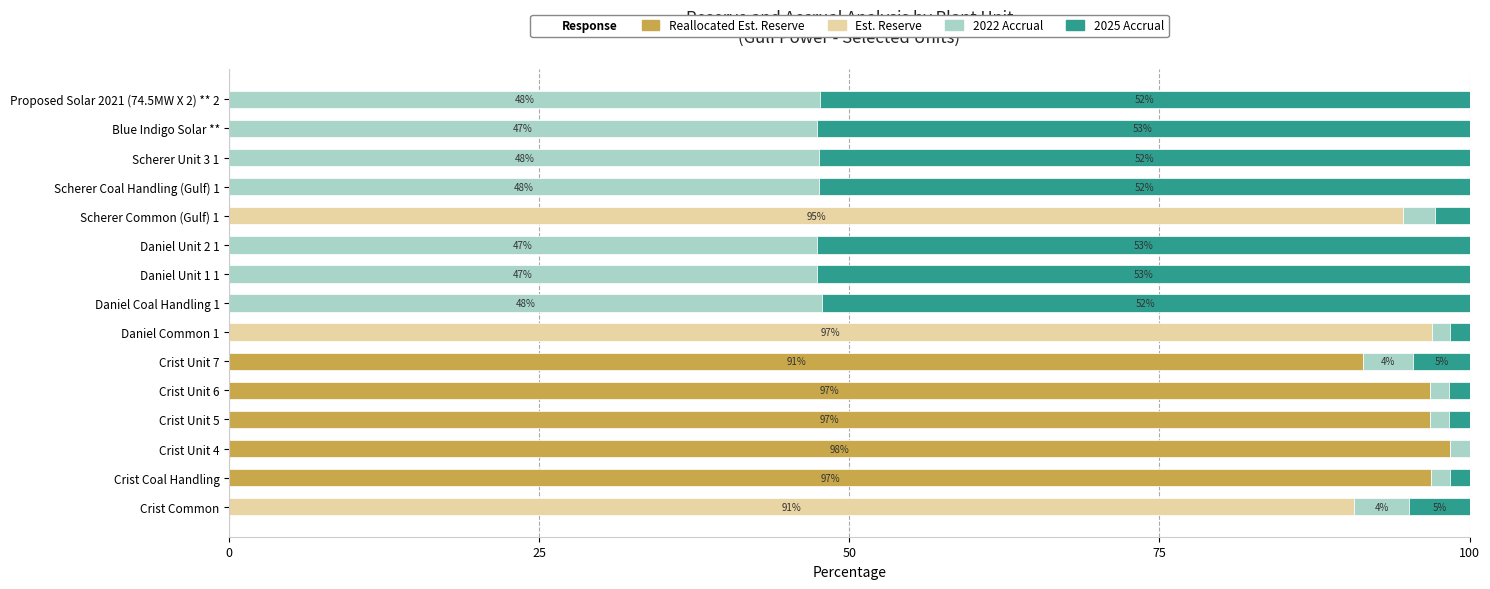

What is the total value across all series at Crist Unit 7?

100.0